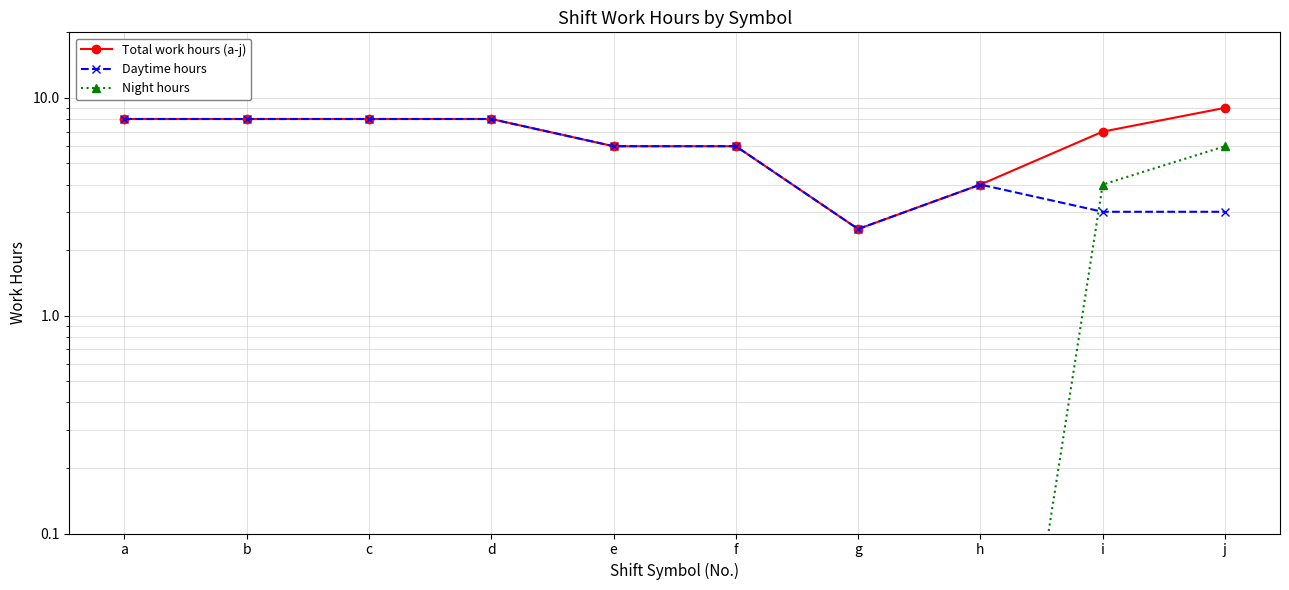

How many interior local peaks does the Daytime hours series have?

1